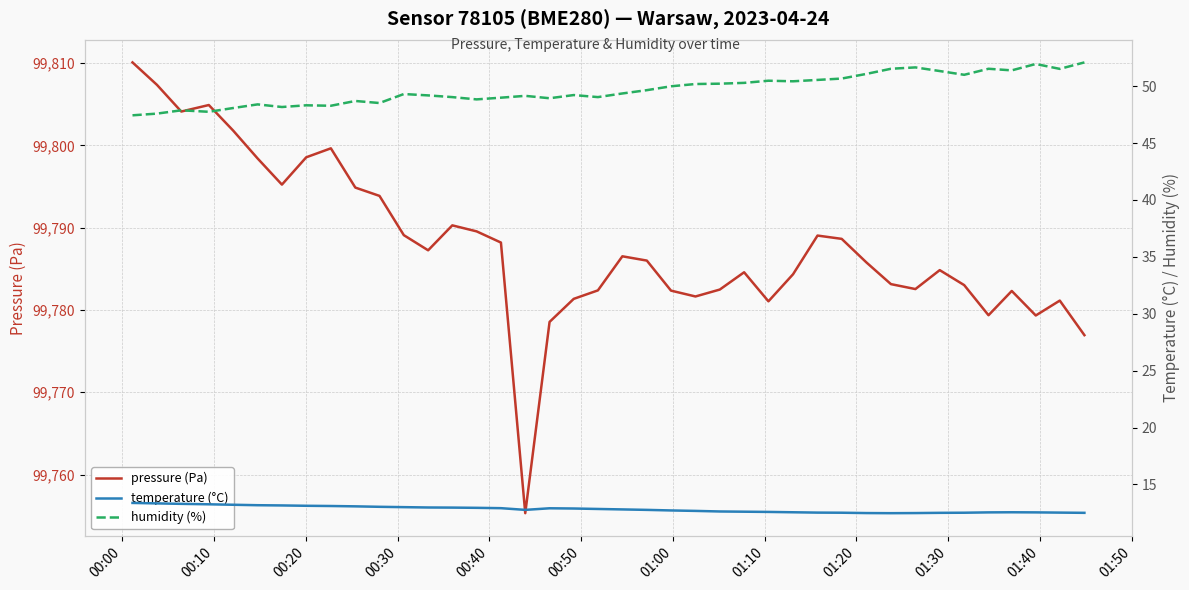

What is the minimum value for pressure (Pa)?

99755.3